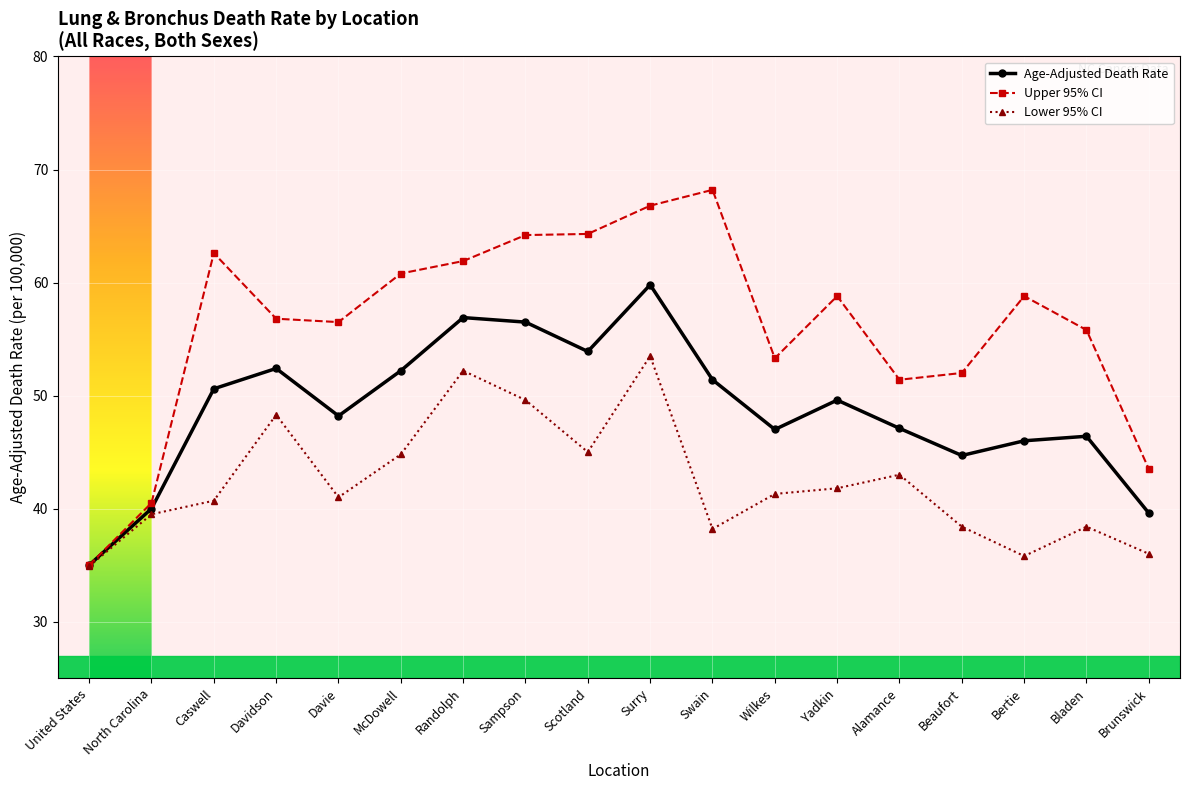

Where does the Age-Adjusted Death Rate series first go above 49?

Caswell